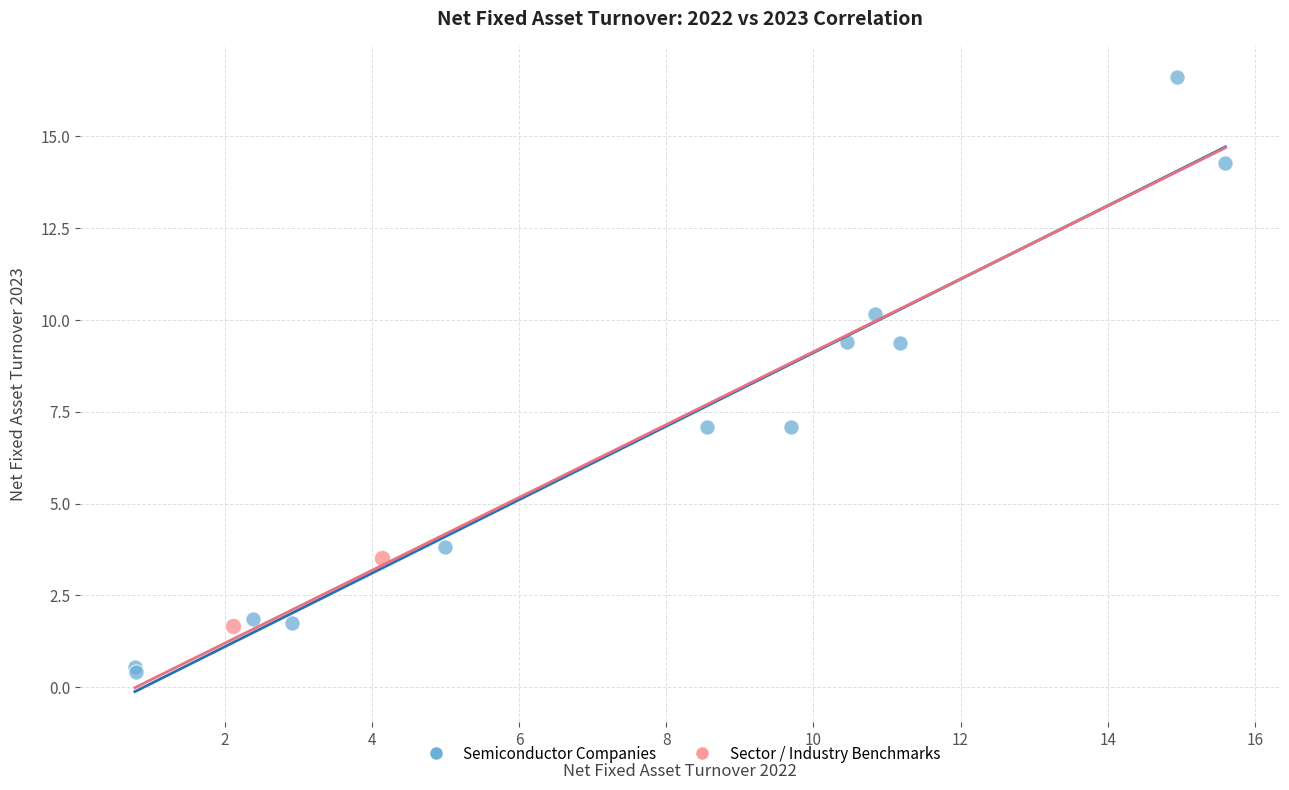

Which series has the widest spread of Y values?

Semiconductor Companies